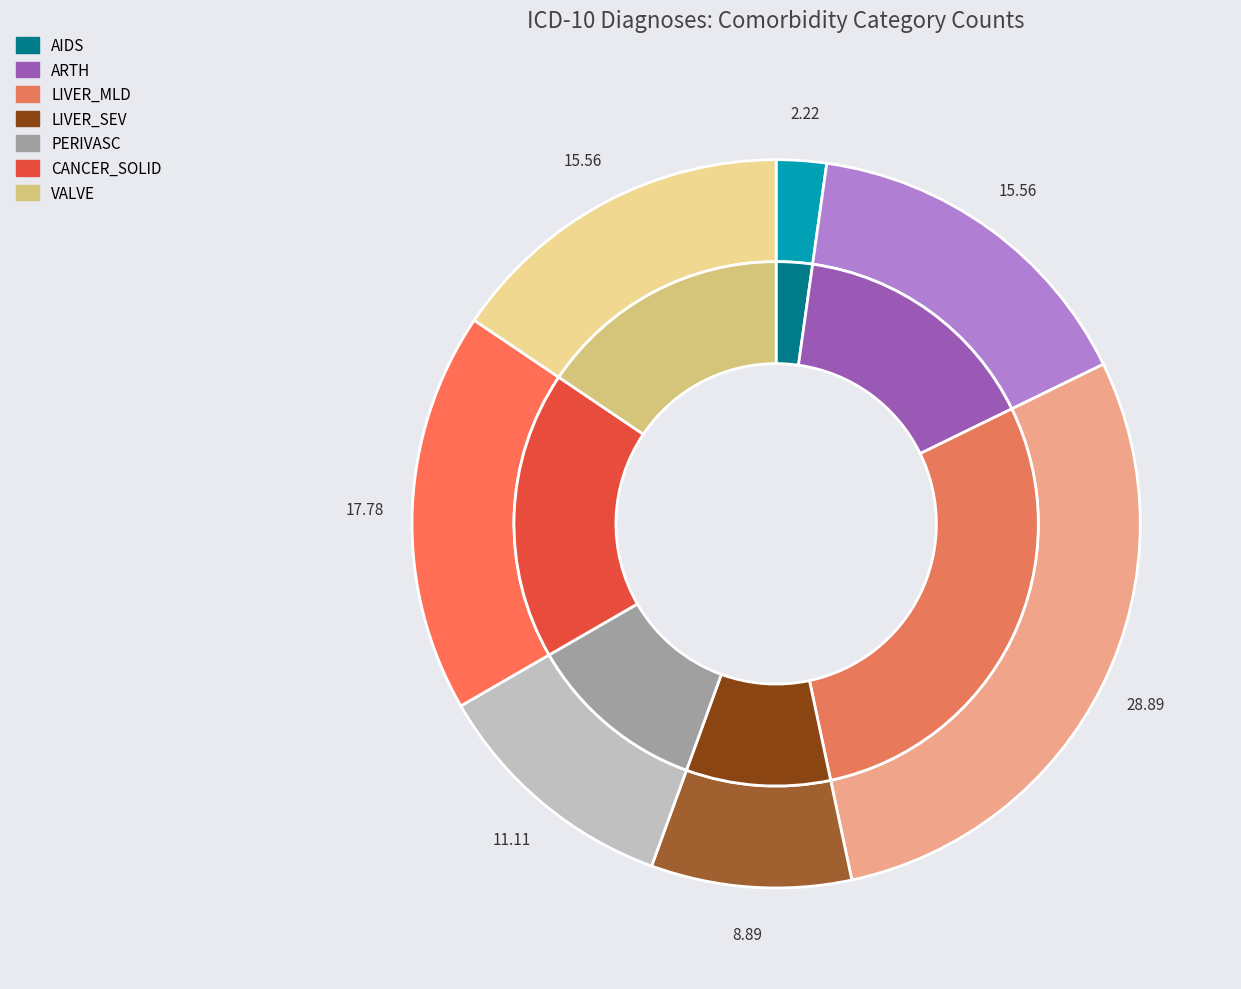

Is the sum of ARTH and ANEMDEF greater than half?

No